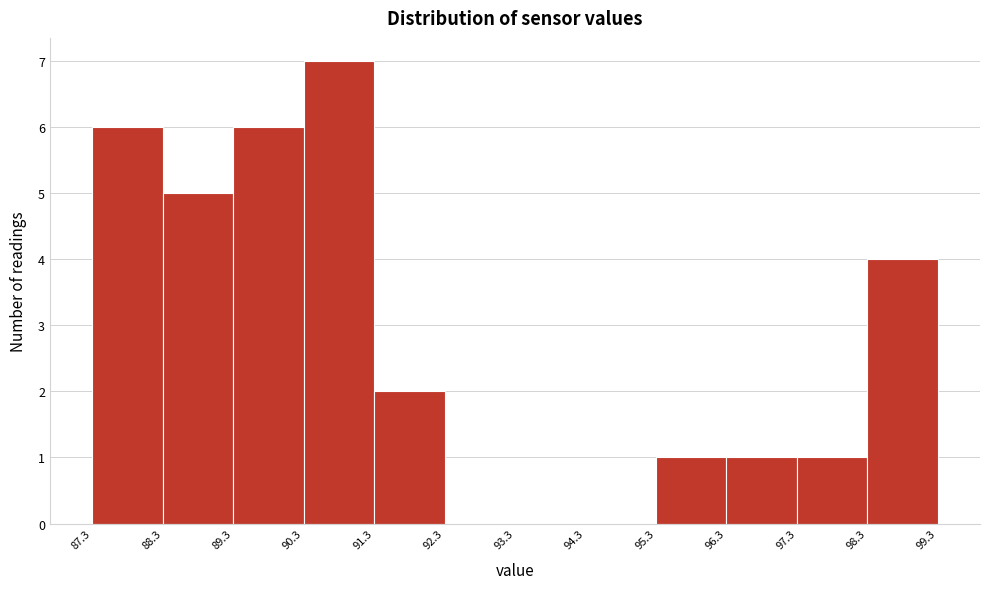

Which range on the x-axis has the tallest bar?

90.3 to 91.3